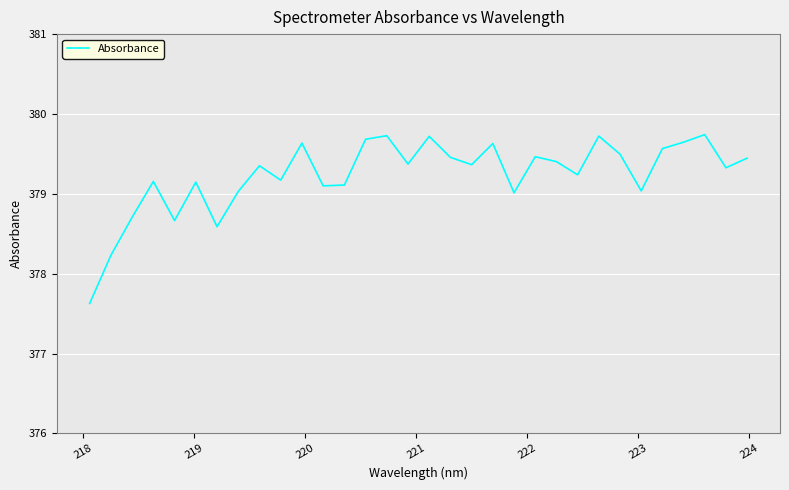

Does the chart display data point markers on the line(s)?

No